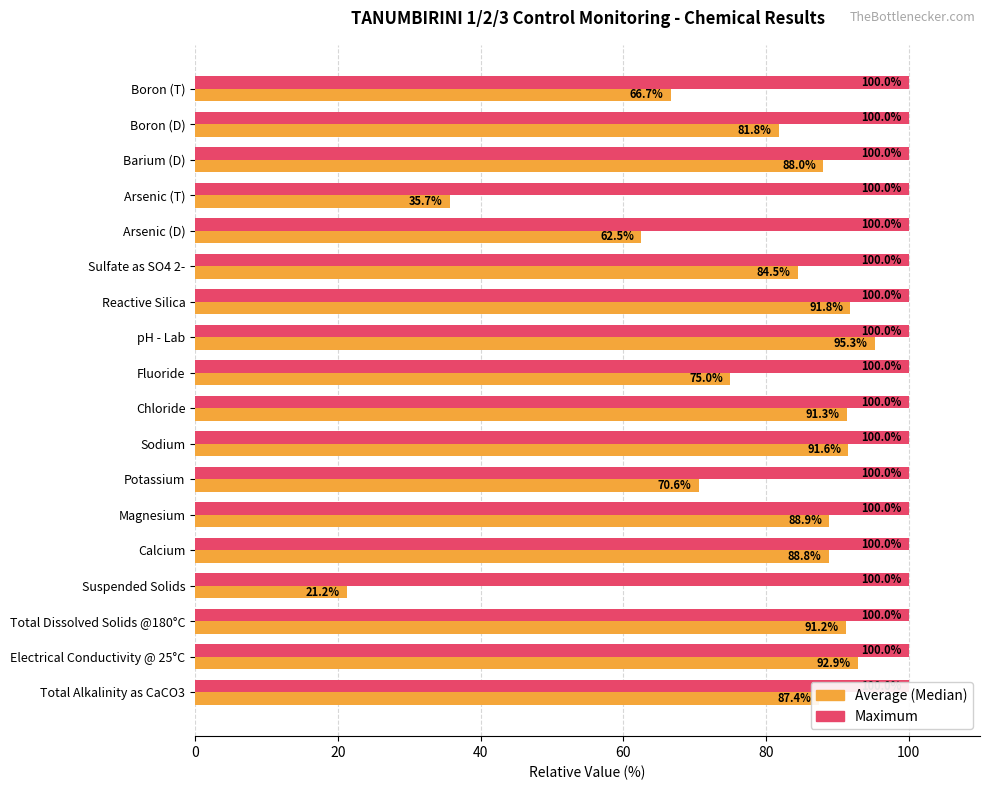

What are all the series names shown in the legend?

Maximum, Average (Median)